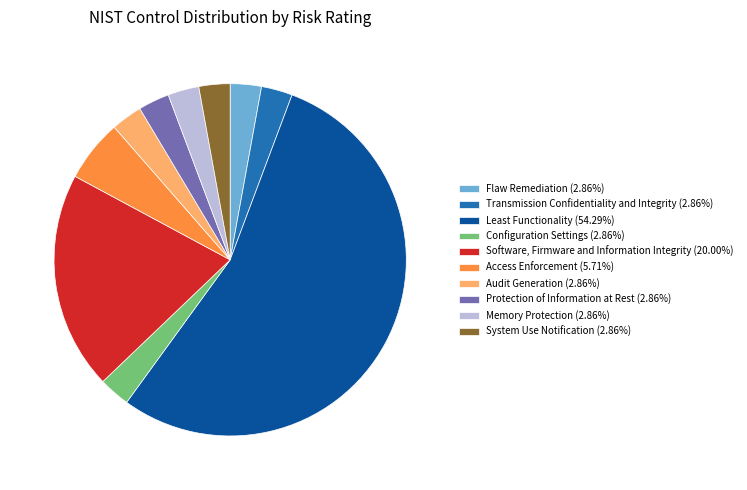

Count the number of slices in the pie.

10